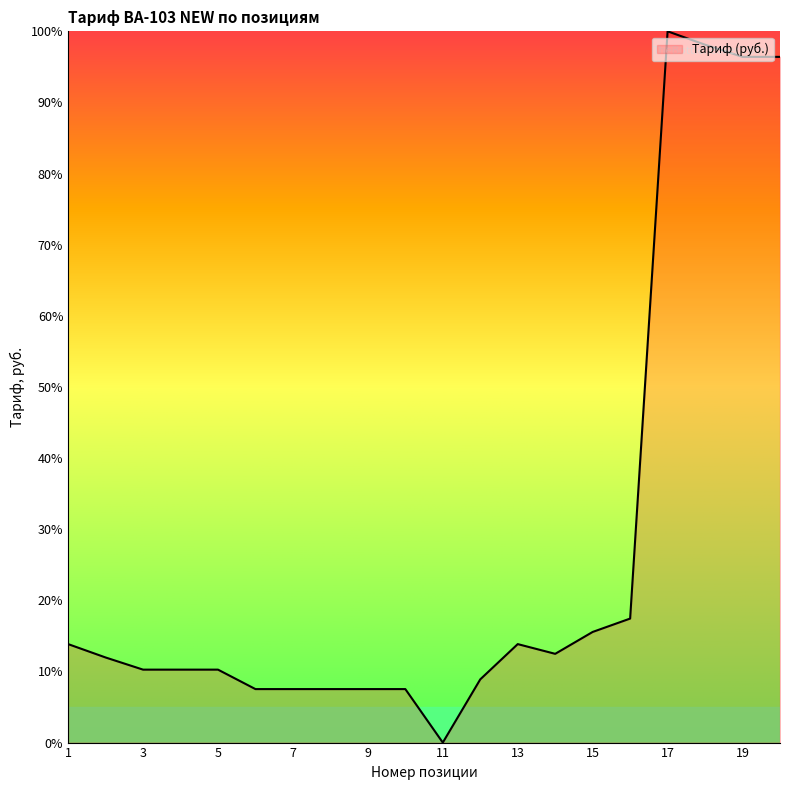

What is the greatest value displayed?

100.0